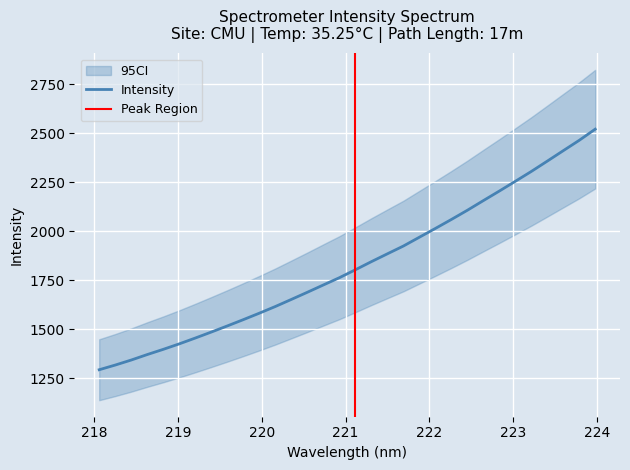

What is the minimum value for Intensity?

1294.7